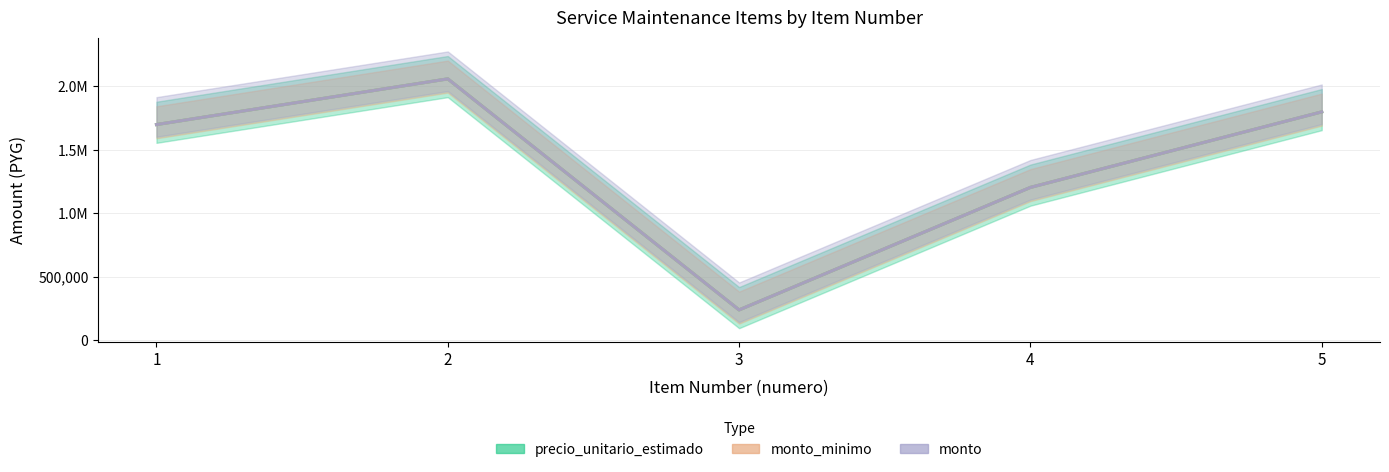

What are all the series names shown in the legend?

precio_unitario_estimado, monto_minimo, monto